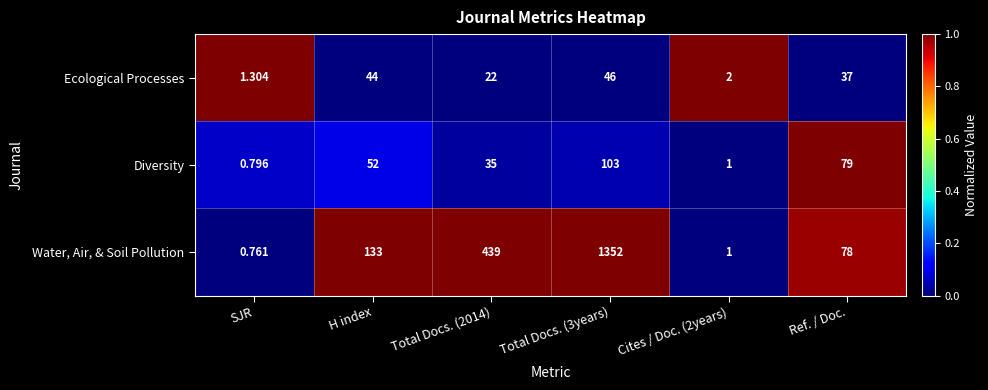

Count the number of categories in the chart.

6